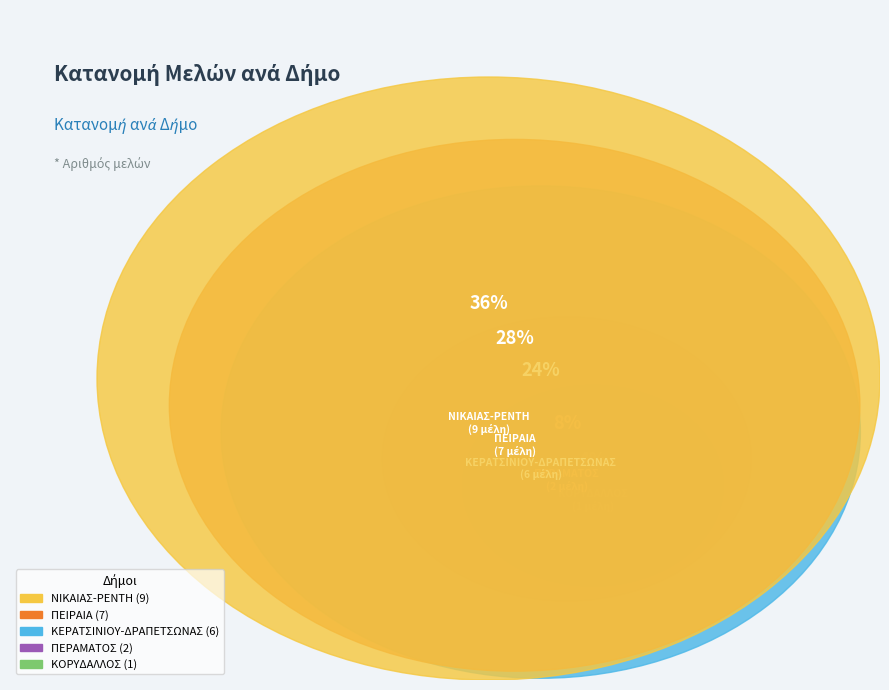

What is the ratio of the value at ΠΕΙΡΑΙΑ to the value at ΚΟΡΥΔΑΛΛΟΣ?

7.0